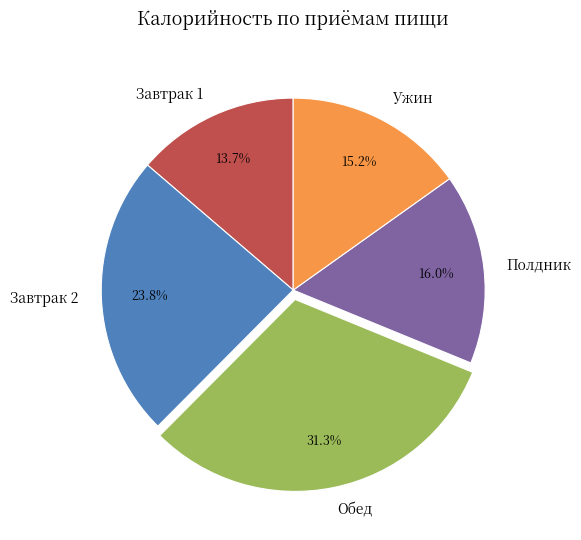

Which slice is the smallest?

Завтрак 1